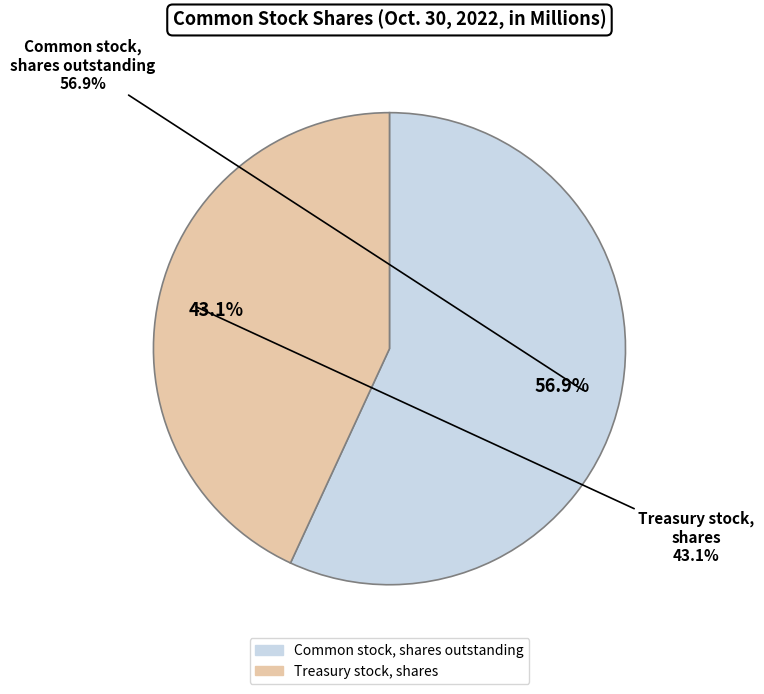

Is the sum of Treasury stock, shares and Common stock, shares outstanding greater than half?

Yes